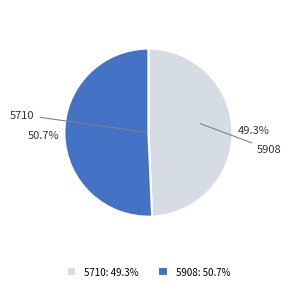

To the nearest percent, what is the difference between the 5908 and 5710 slice percentages?

1%